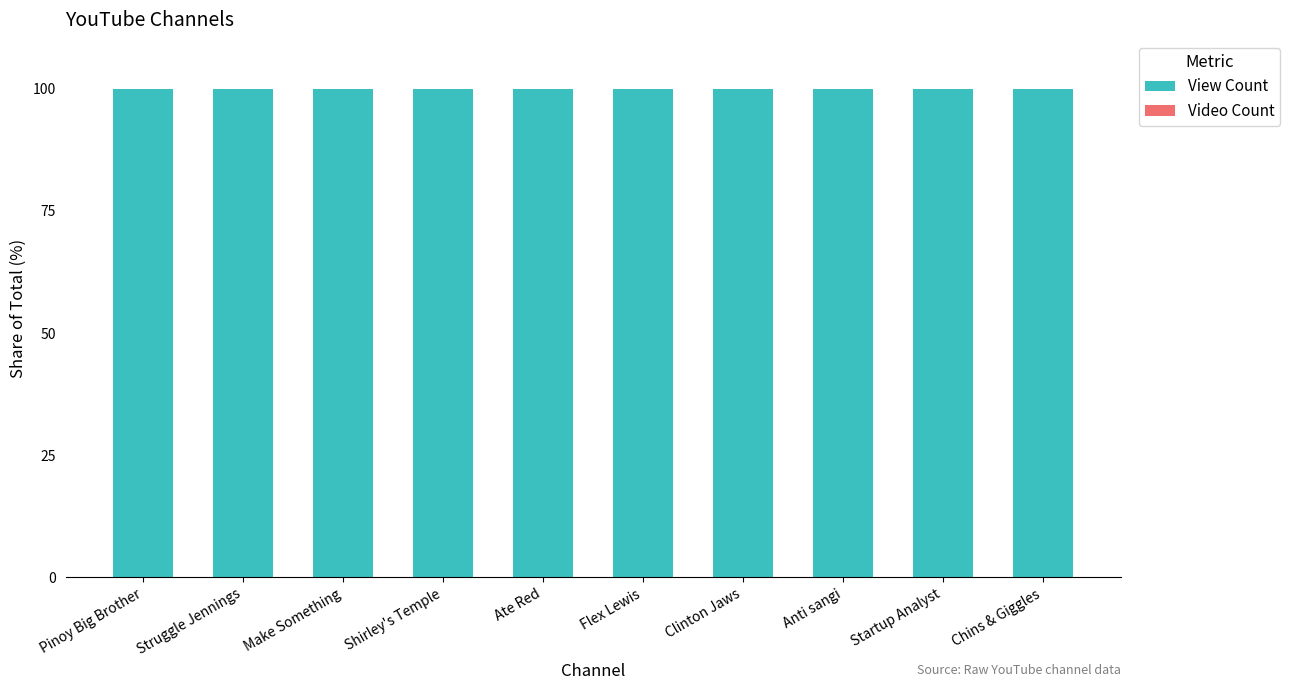

Is it true that View Count equals 20.1 at Anti sangi?

False